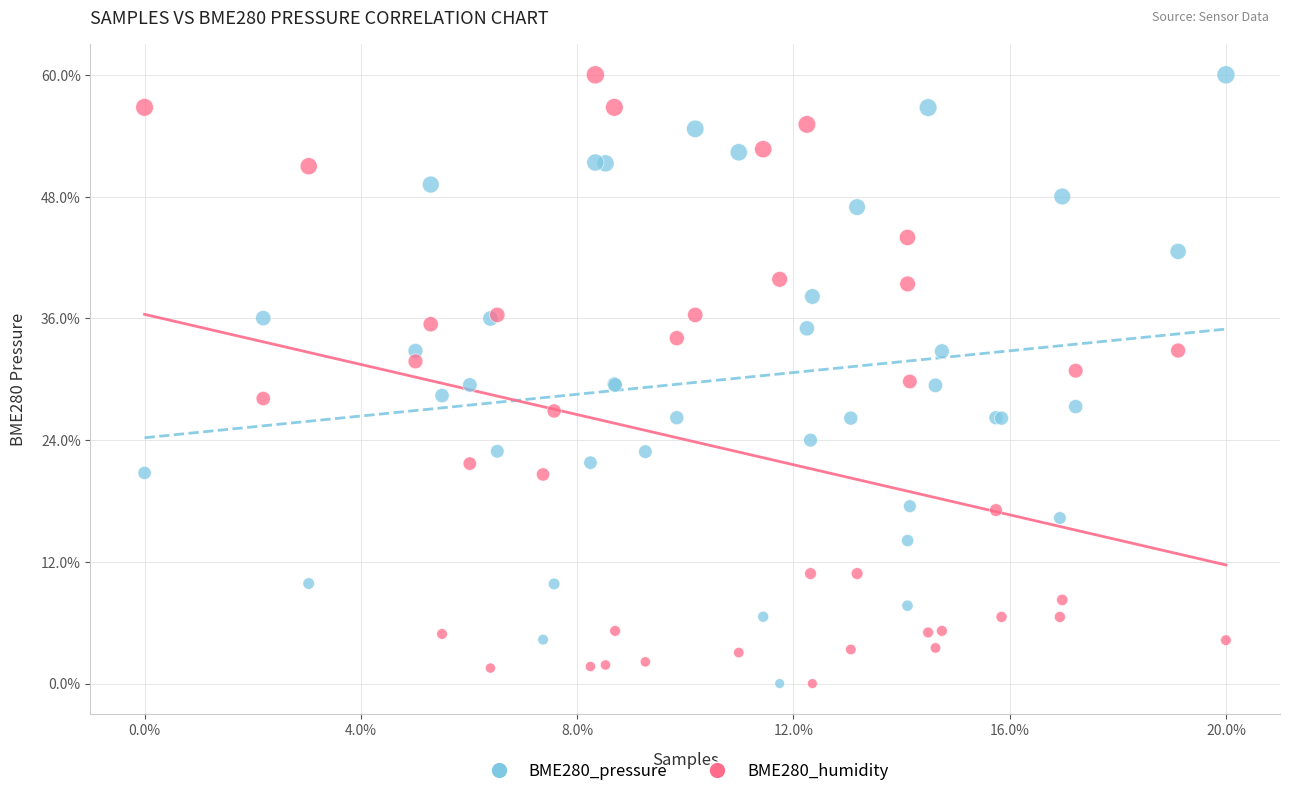

What are all the series names shown in the legend?

BME280_pressure, BME280_humidity